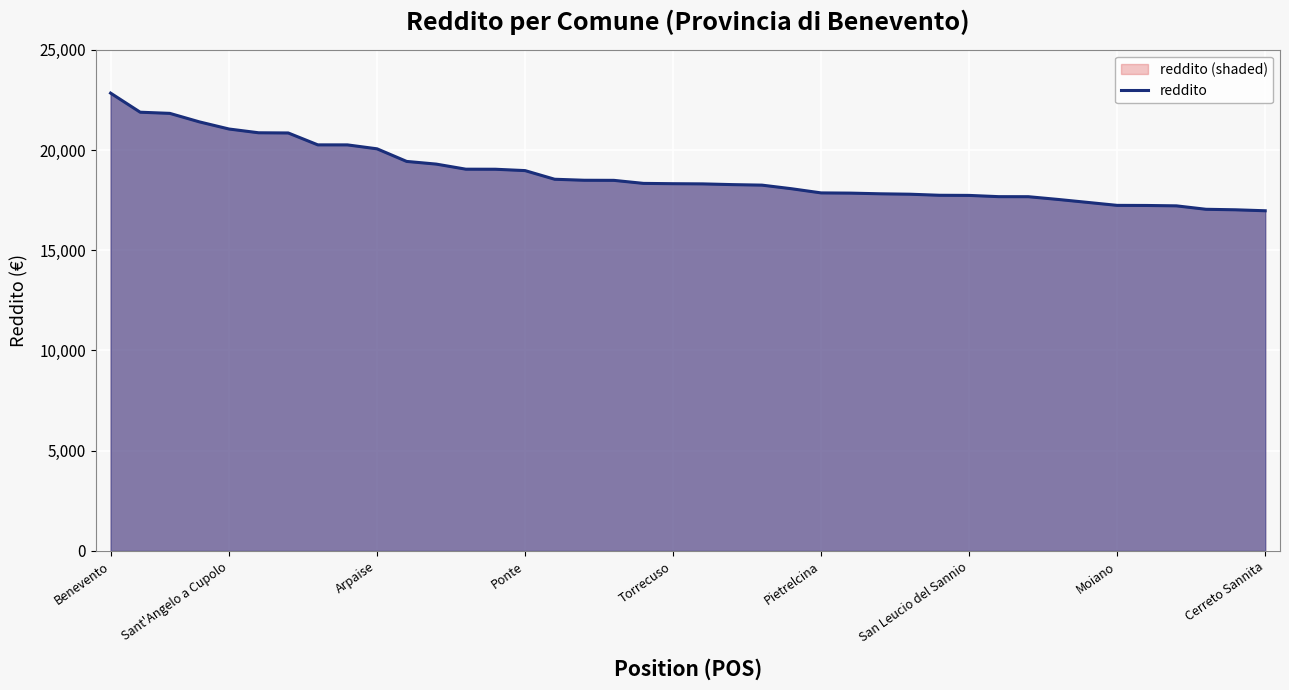

What is the difference between the maximum and minimum values?

5868.6